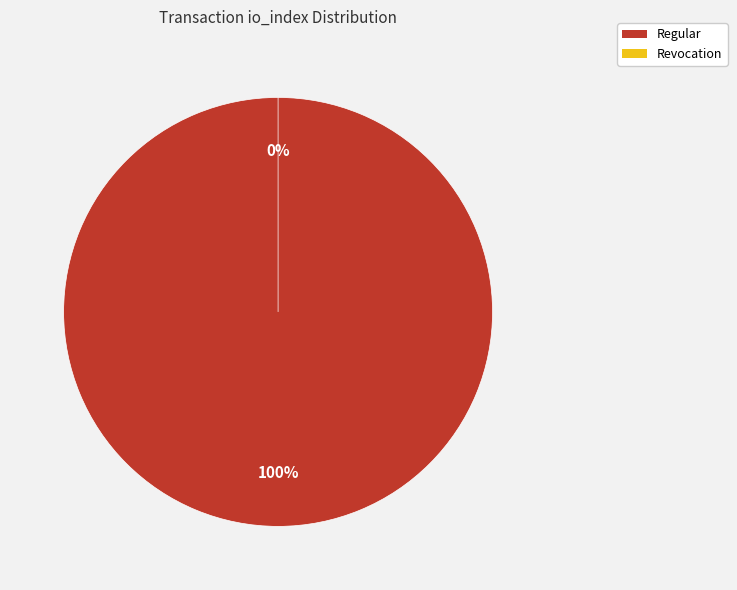

To the nearest percent, what percentage of the pie is Regular?

100%